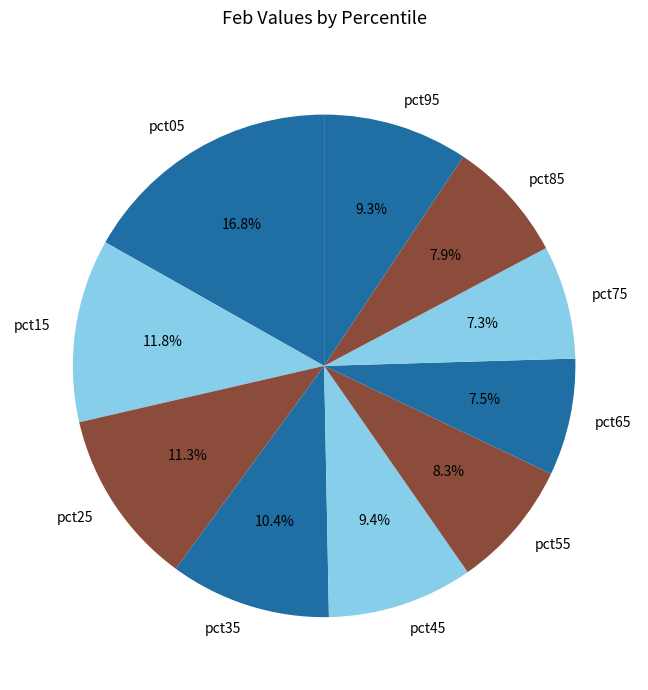

Count the number of slices in the pie.

10